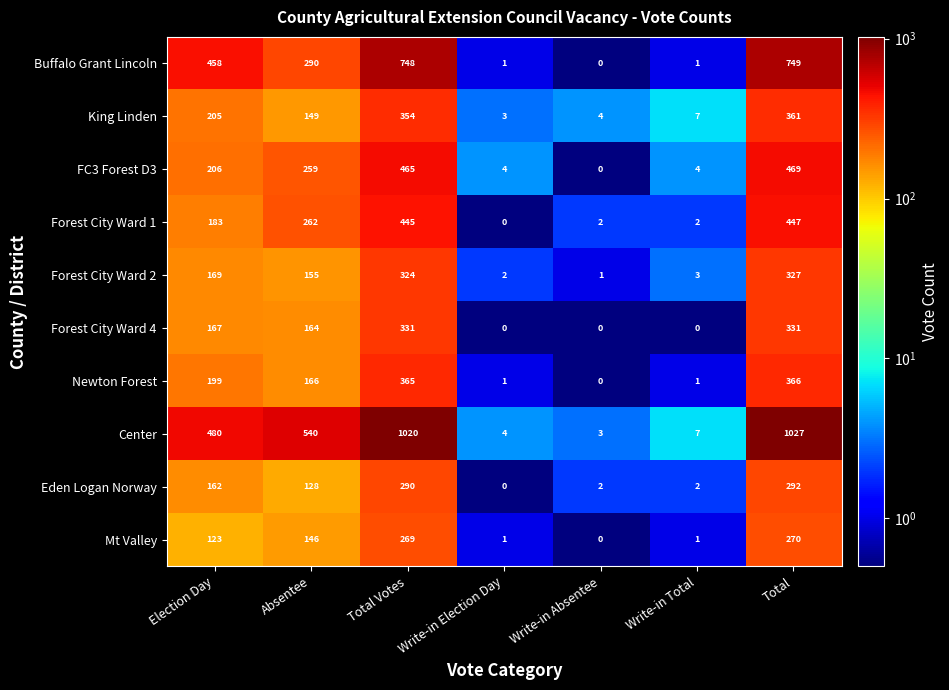

Is it true that King Linden equals 279 at Election Day?

False